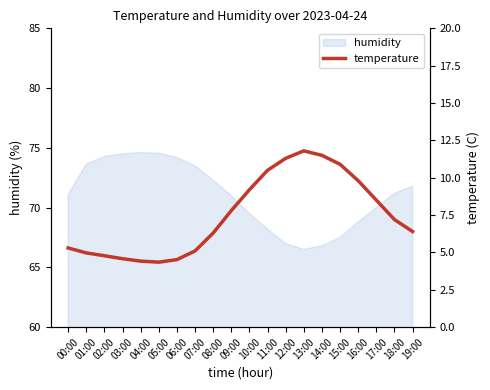

At which label does the data first exceed 7?

09:00